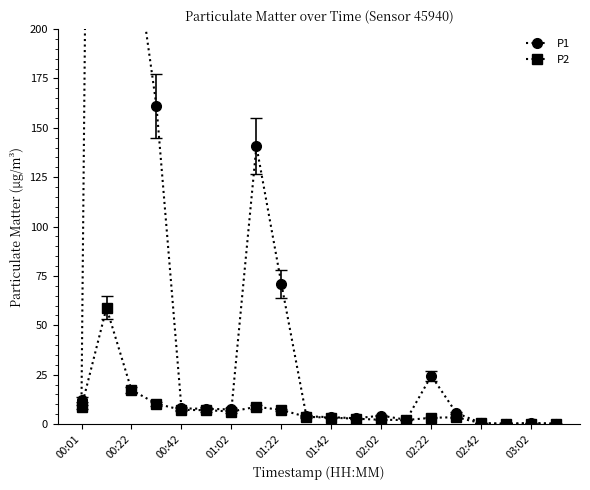

Does the chart display data point markers on the line(s)?

Yes